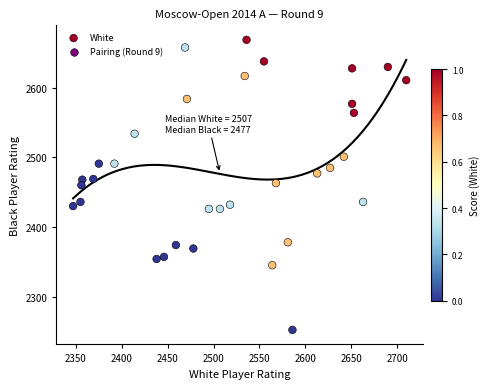

What is the range of Y values (max minus min)?

417